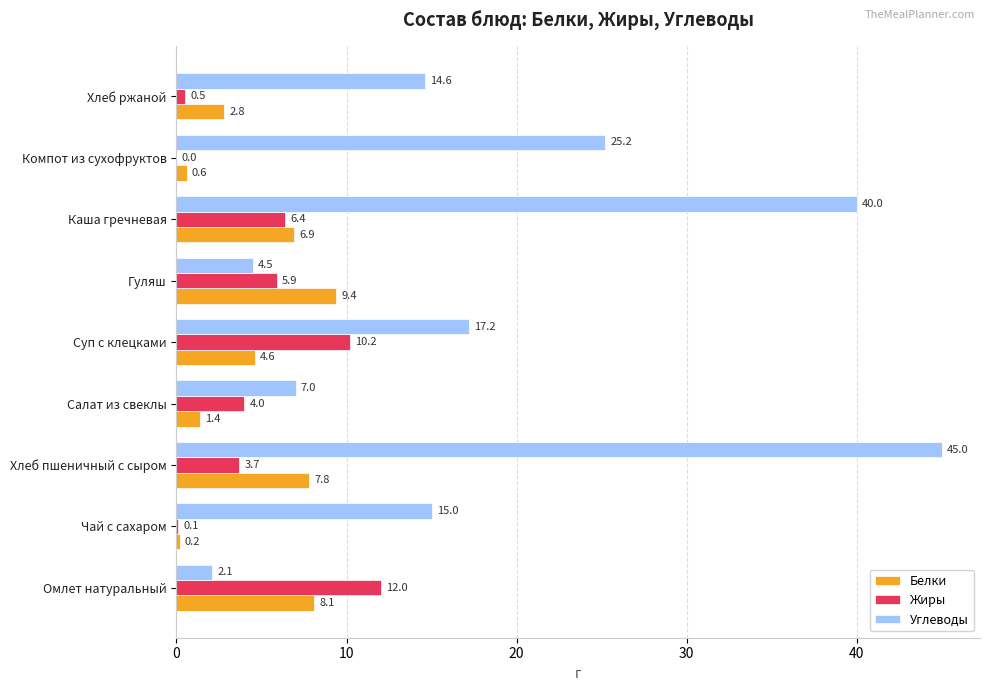

At which category is the sum across all series the highest?

Хлеб пшеничный с сыром